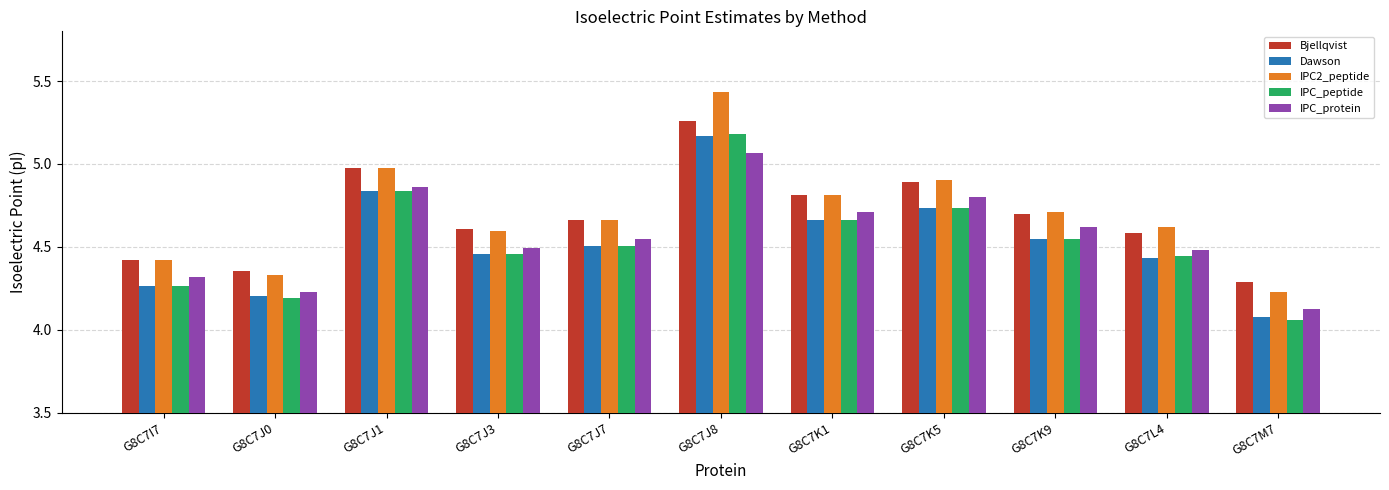

Which series has the largest range (max minus min)?

IPC2_peptide